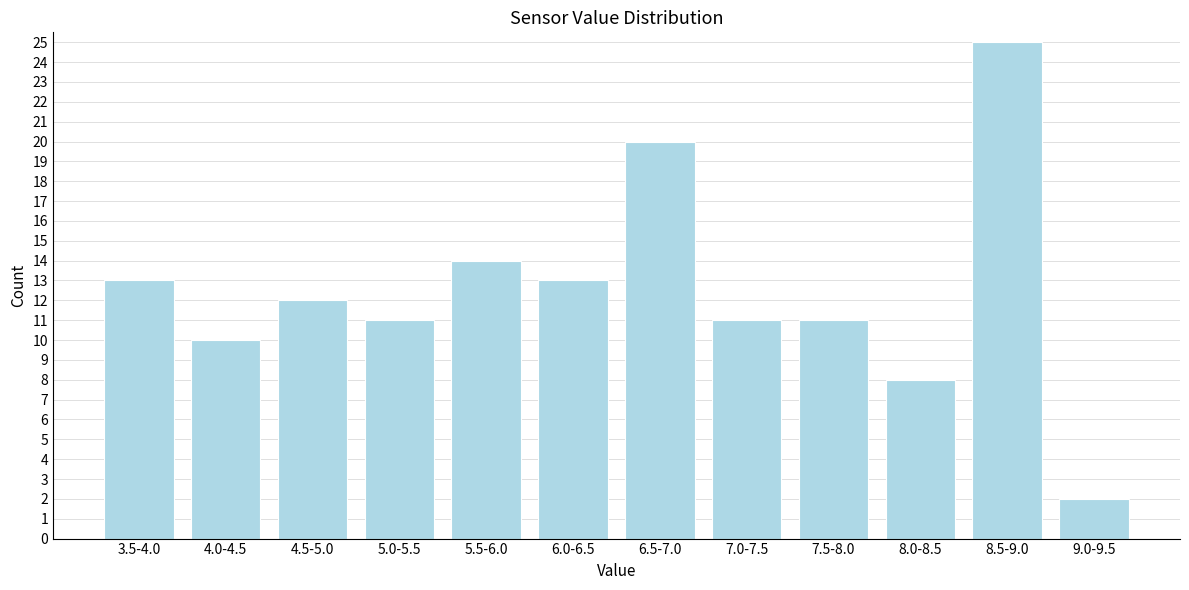

Reading right to left, list all the values displayed in this chart.

9.0-9.5=2	8.5-9.0=25	8.0-8.5=8	7.5-8.0=11	7.0-7.5=11	6.5-7.0=20	6.0-6.5=13	5.5-6.0=14	5.0-5.5=11	4.5-5.0=12	4.0-4.5=10	3.5-4.0=13